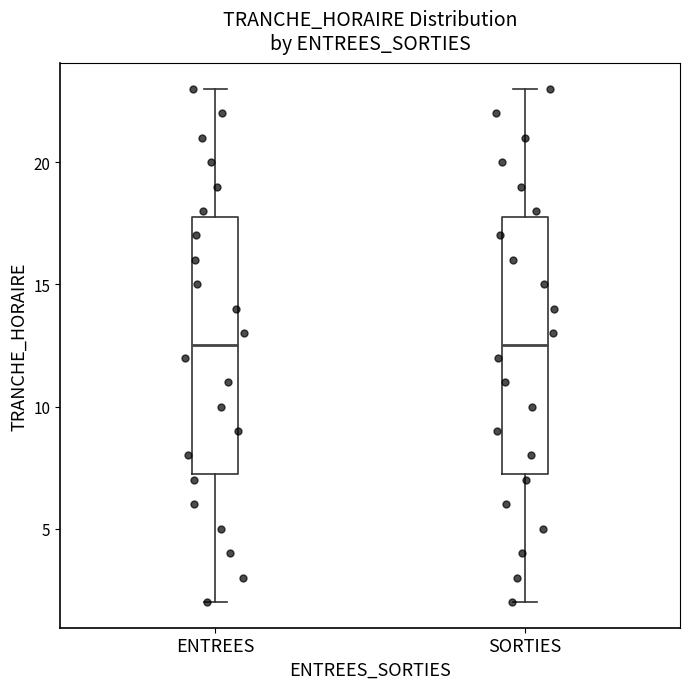

Reading left to right, read every box against the y-axis: the position of its median line, the range the box covers, and the ends of its whiskers. The values are not printed on the chart, so give them approximately, as read against the axis.

ENTREES: median 12.5, box 7.5 to 18.0, whiskers 2.0 to 23.0
SORTIES: median 12.5, box 7.5 to 18.0, whiskers 2.0 to 23.0